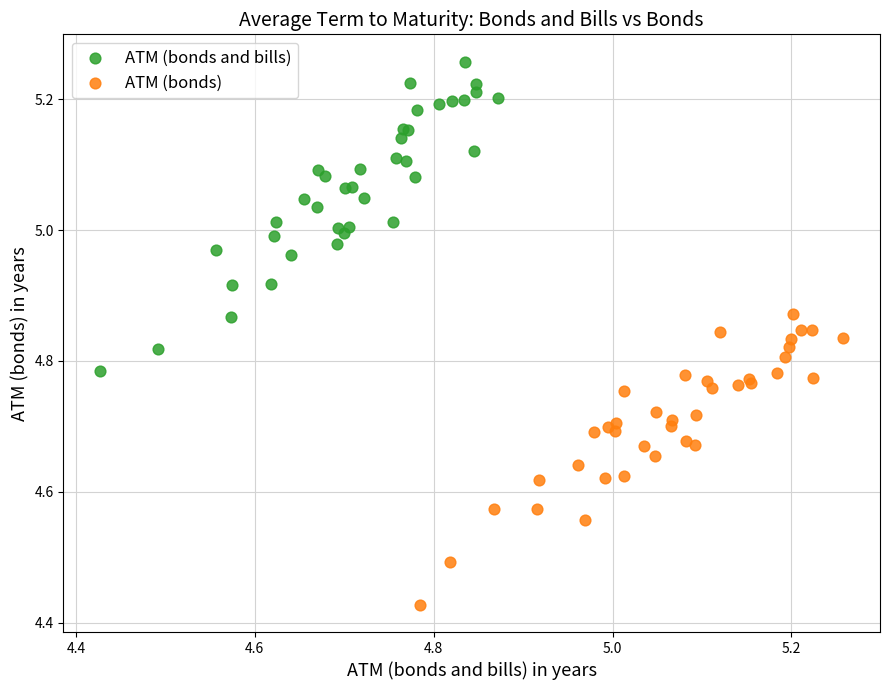

Which series reaches the maximum Y coordinate?

ATM (bonds and bills)